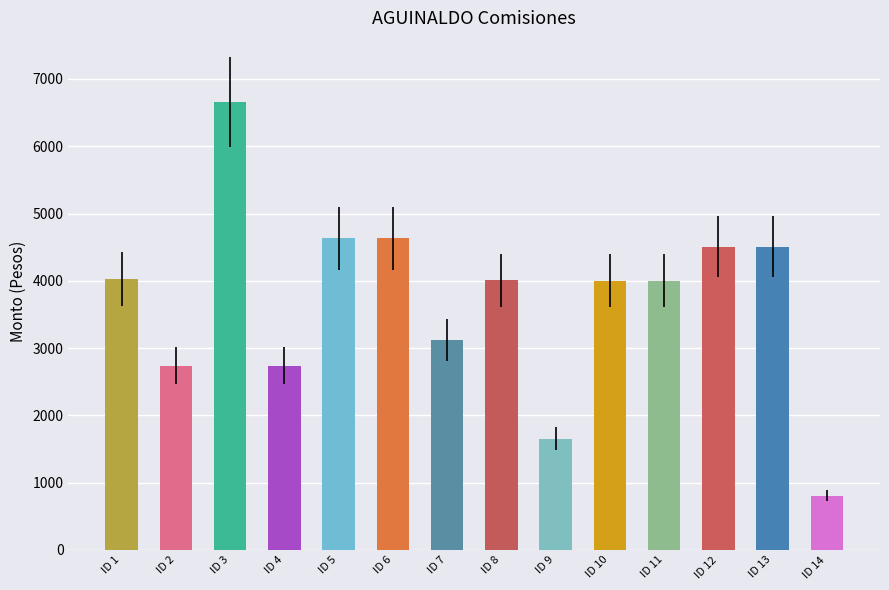

Where is Monto bruto de las comisiones nearest to the value 3731?

10